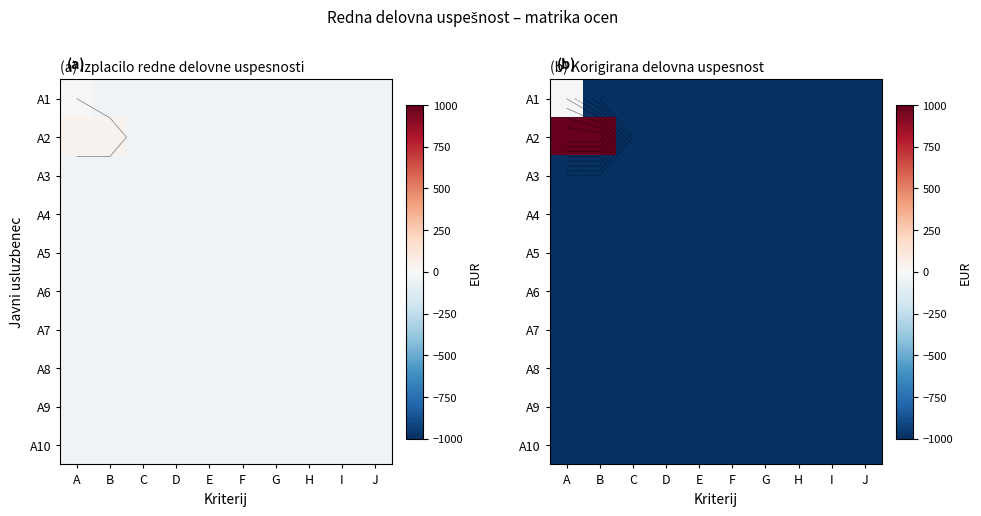

The A4 series shows -291 at A. True or false?

False